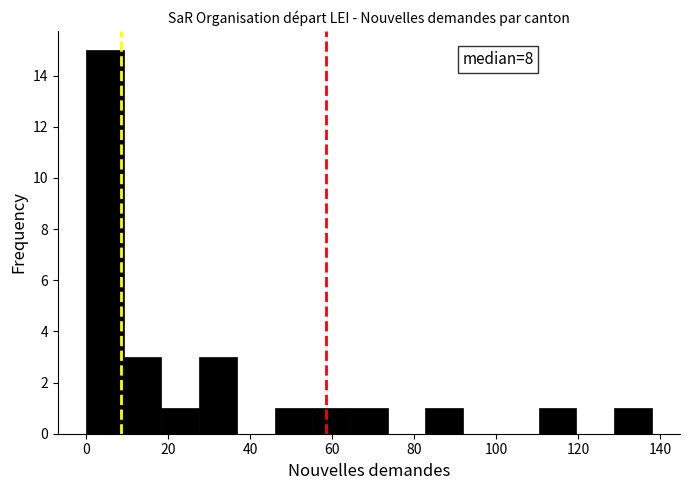

Which range on the x-axis has the tallest bar?

0.0 to 9.2